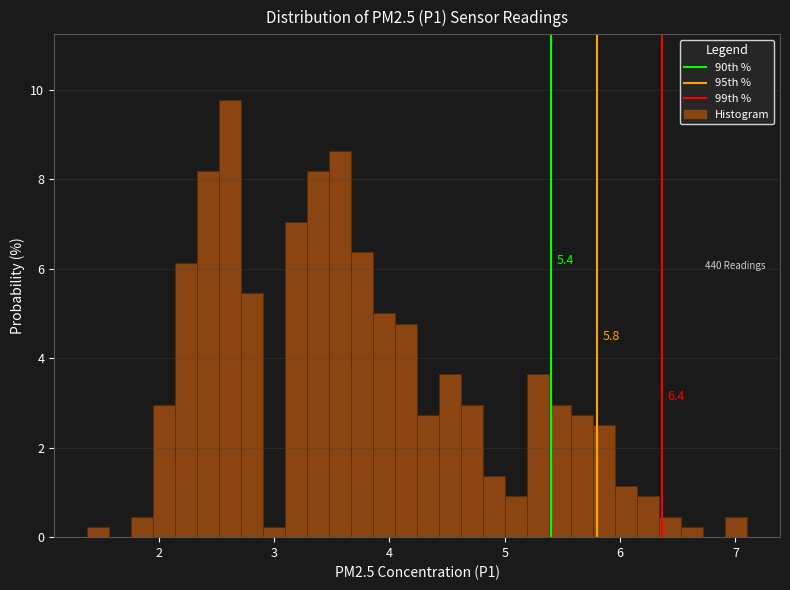

Around what value on the x-axis is the tallest bar? Give the approximate position of its centre, as read against the axis.

2.6